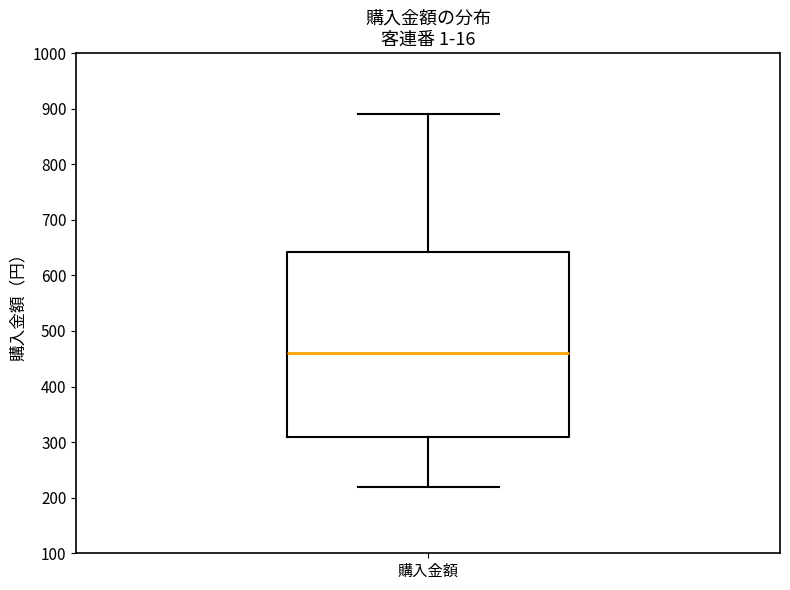

Read this box plot against the y-axis: the position of the median line, the range covered by the box, and the ends of both whiskers. The values are not printed on the chart, so give them approximately, as read against the axis.

median 460, box 310 to 640, whiskers 220 to 890